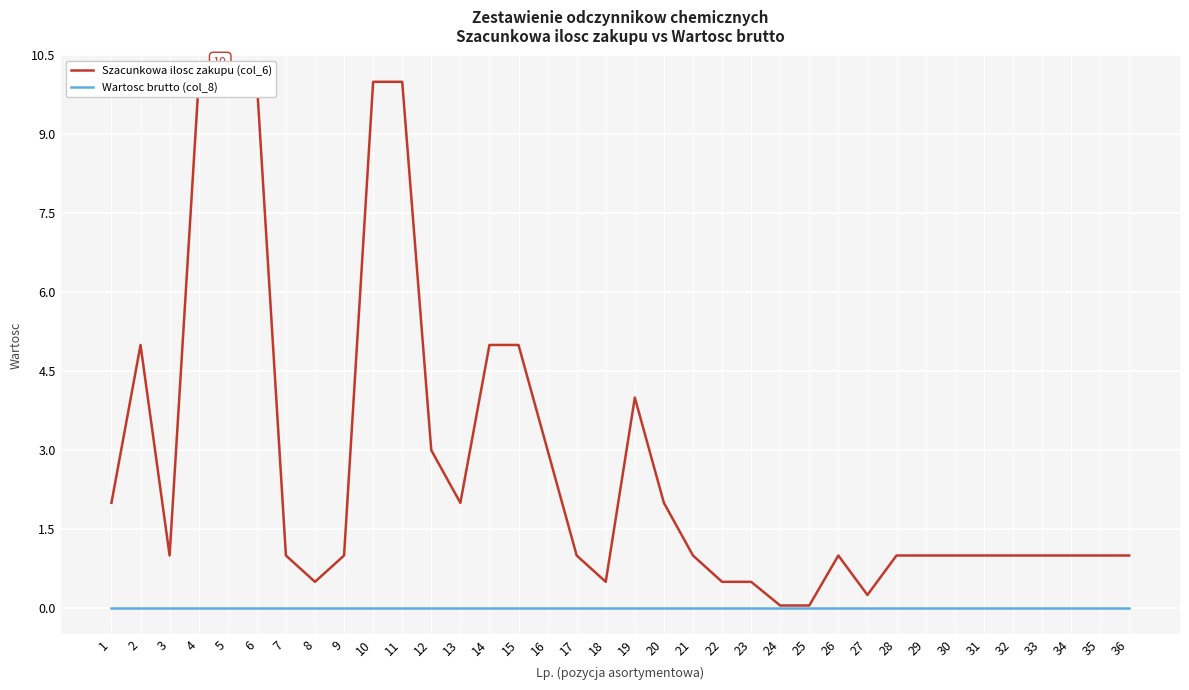

Reading left to right, transcribe all the data shown in this chart.

Szacunkowa ilosc zakupu (col_6): 1=2.0	2=5.0	3=1.0	4=10.0	5=10.0	6=10.0	7=1.0	8=0.5	9=1.0	10=10.0	11=10.0	12=3.0	13=2.0	14=5.0	15=5.0	16=3.0	17=1.0	18=0.5	19=4.0	20=2.0	21=1.0	22=0.5	23=0.5	24=0.1	25=0.1	26=1.0	27=0.2	28=1.0	29=1.0	30=1.0	31=1.0	32=1.0	33=1.0	34=1.0	35=1.0	36=1.0
Wartosc brutto (col_8): 1=0.0	2=0.0	3=0.0	4=0.0	5=0.0	6=0.0	7=0.0	8=0.0	9=0.0	10=0.0	11=0.0	12=0.0	13=0.0	14=0.0	15=0.0	16=0.0	17=0.0	18=0.0	19=0.0	20=0.0	21=0.0	22=0.0	23=0.0	24=0.0	25=0.0	26=0.0	27=0.0	28=0.0	29=0.0	30=0.0	31=0.0	32=0.0	33=0.0	34=0.0	35=0.0	36=0.0